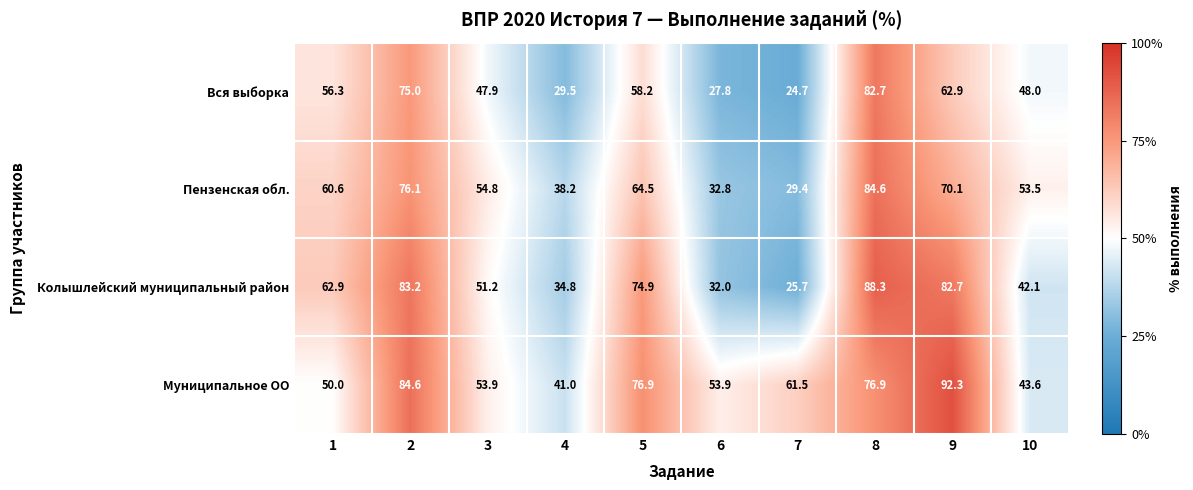

What is the difference between the second highest and minimum values in the Вся выборка series?

50.3